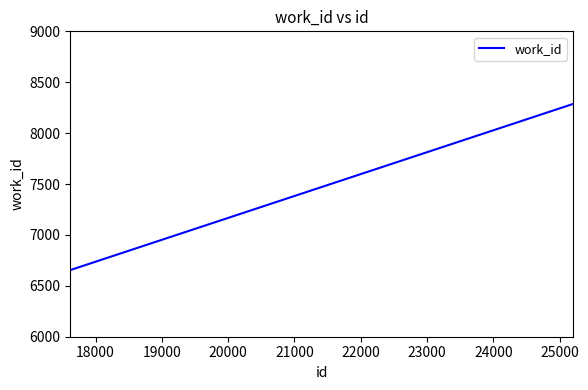

Does the chart display data point markers on the line(s)?

No